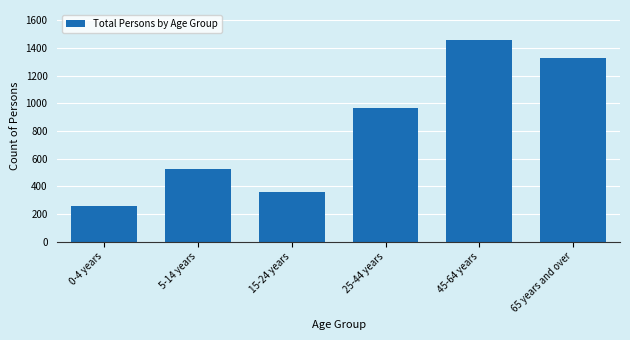

Reading right to left, transcribe all the data shown in this chart.

65 years and over=1328	45-64 years=1456	25-44 years=966	15-24 years=361	5-14 years=526	0-4 years=255